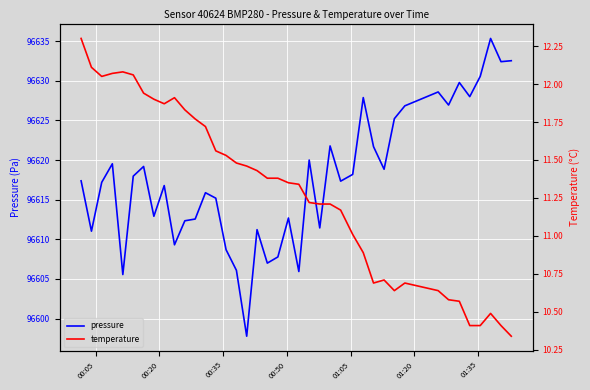

What is the minimum value for pressure?

96597.8